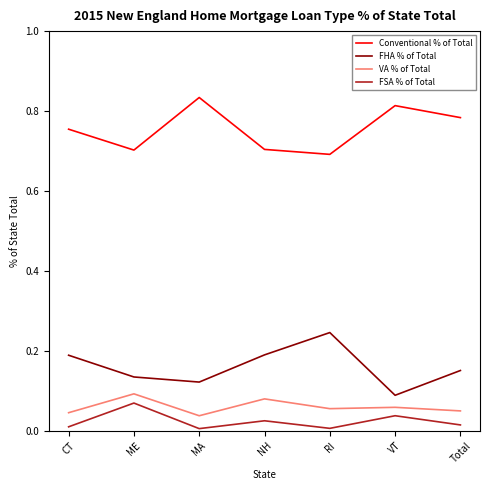

List the series in order of their peak value, lowest first.

FSA % of Total, VA % of Total, FHA % of Total, Conventional % of Total